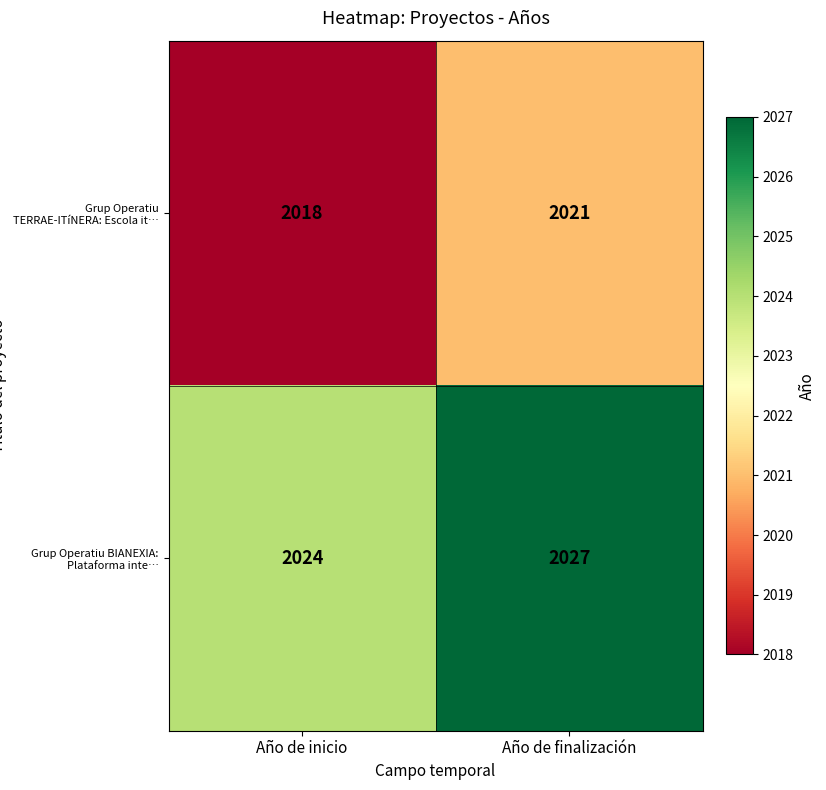

What is the difference between the highest and lowest values at Año de finalización?

6